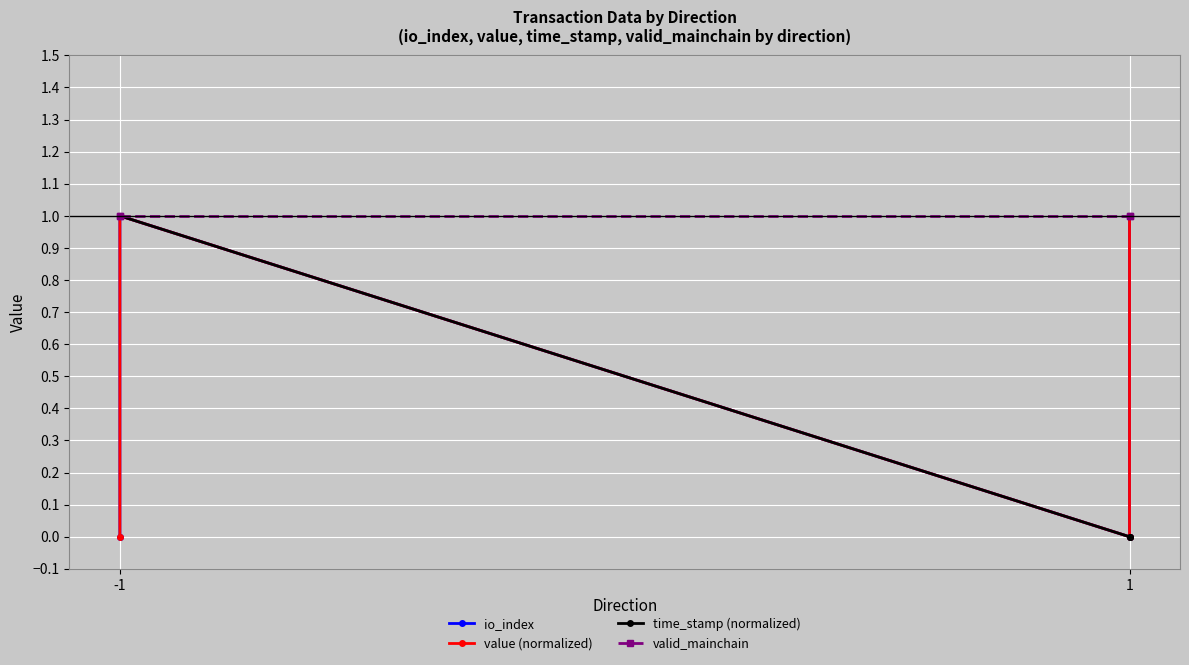

True or false: io_index and value (normalized) cross at least once.

False